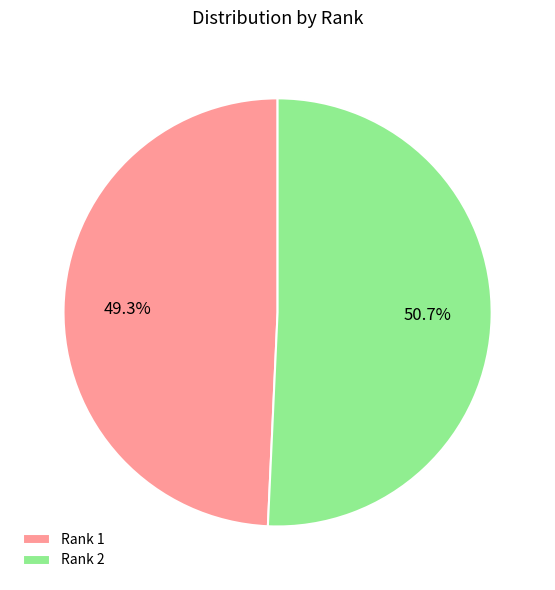

Which has a higher value, Rank 2 or Rank 1?

Rank 2